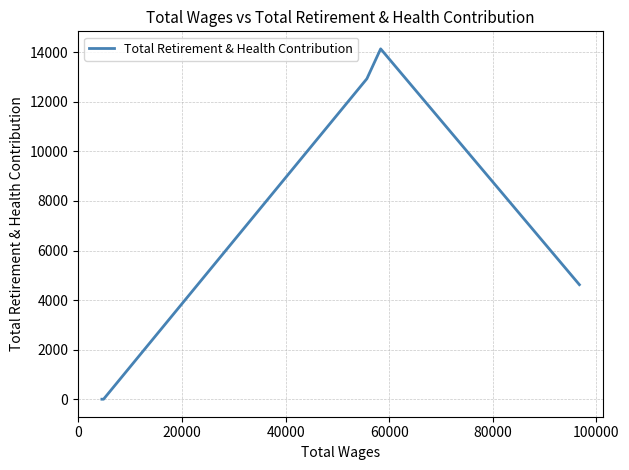

How many interior local peaks (higher than both neighbors) does the data have?

1